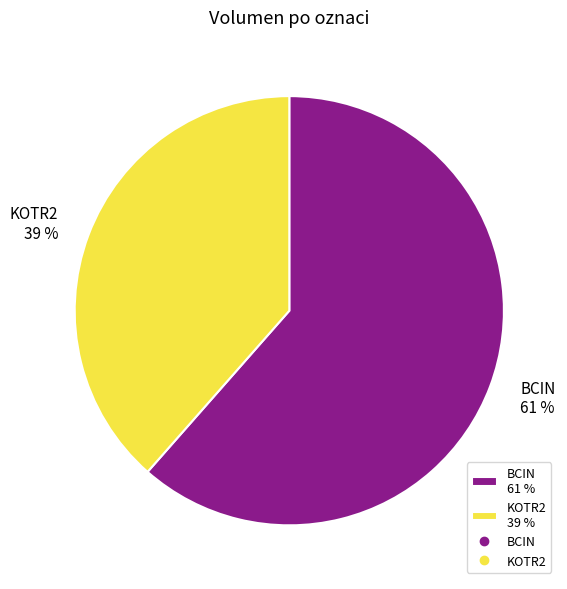

How many segments does this pie chart have?

2